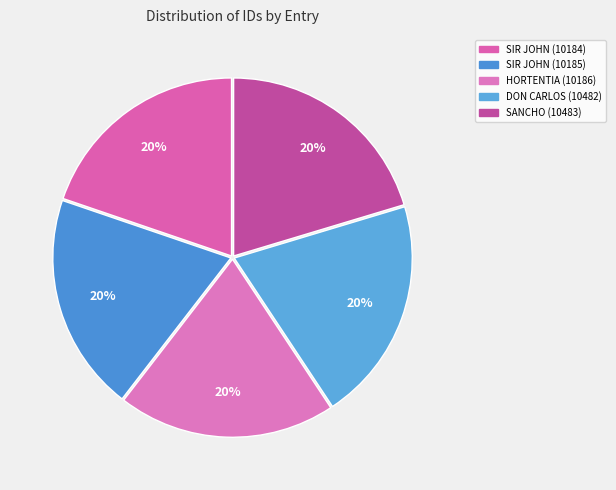

The SIR JOHN (10185) slice represents 20% of the pie. True or false?

True